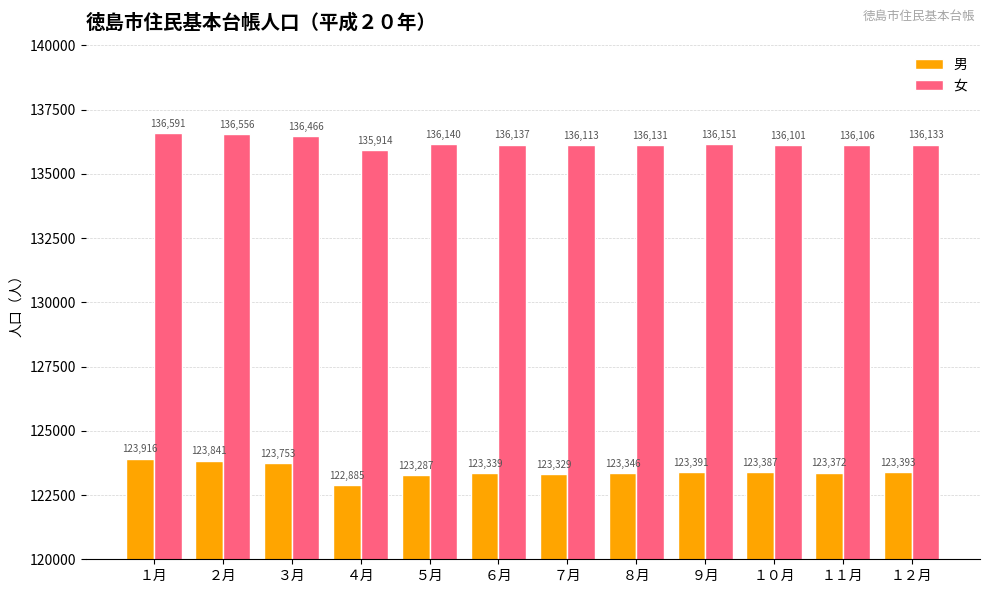

Are the bars horizontal?

No